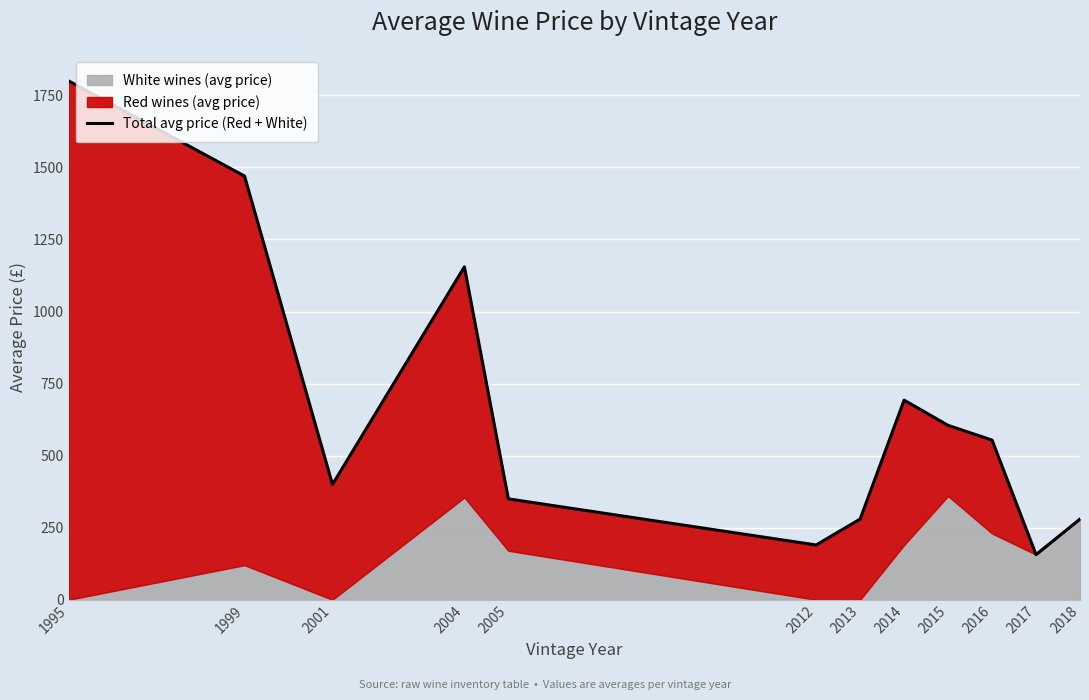

What is the average value?

661.1